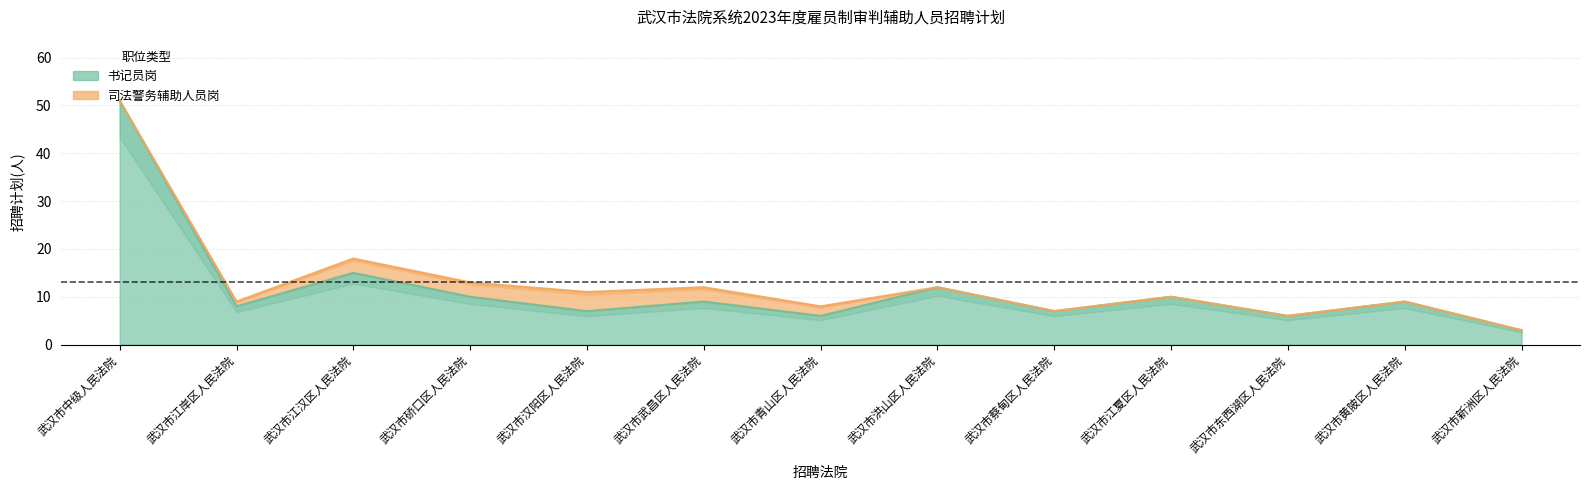

At which label does the data first exceed 9?

武汉市中级人民法院